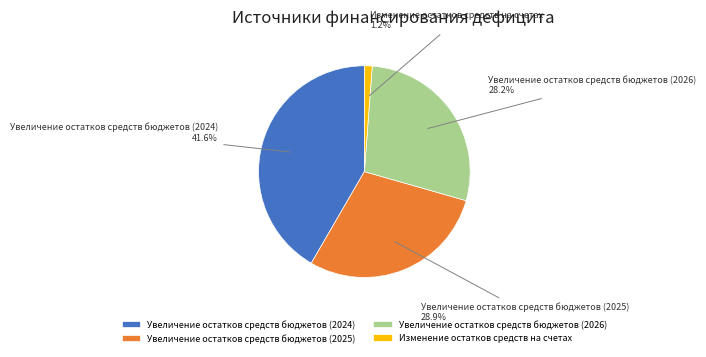

To the nearest percent, what is the difference between the Изменение остатков средств на счетах and Увеличение остатков средств бюджетов (2025) slice percentages?

28%